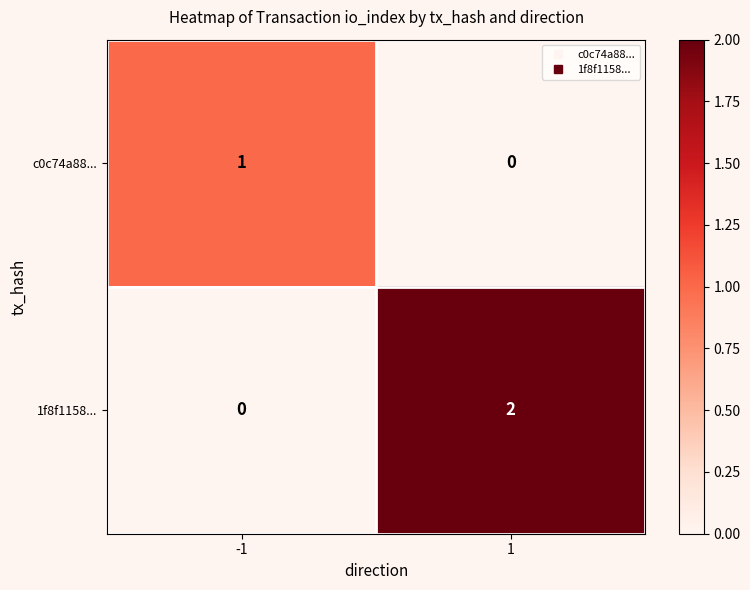

What is the difference between the highest and lowest values at -1?

1